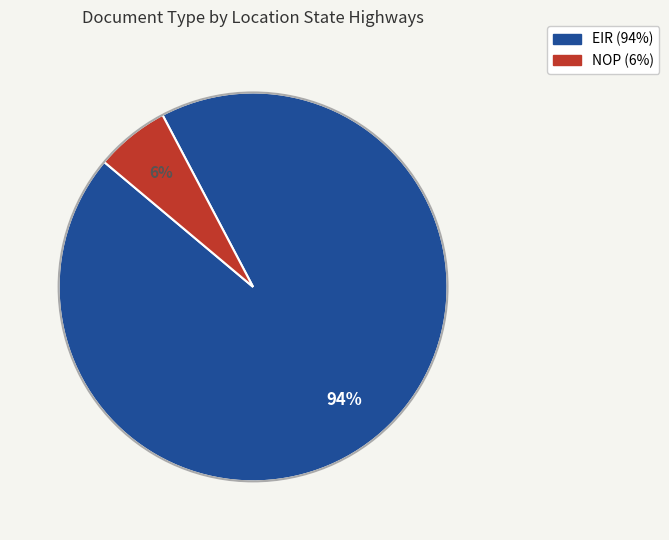

What percentage is the NOP slice, to the nearest percent?

6%